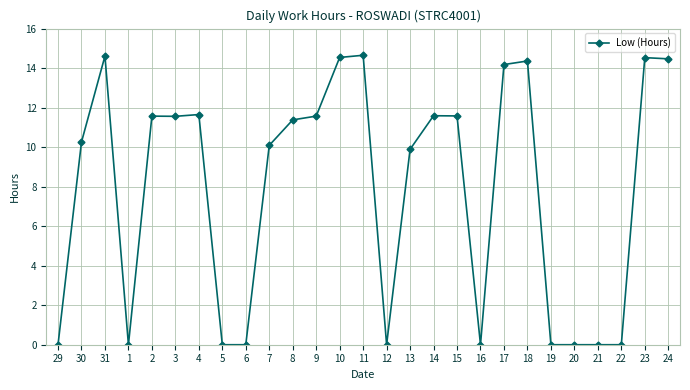

What is the value of the 10th point from the left?

10.1